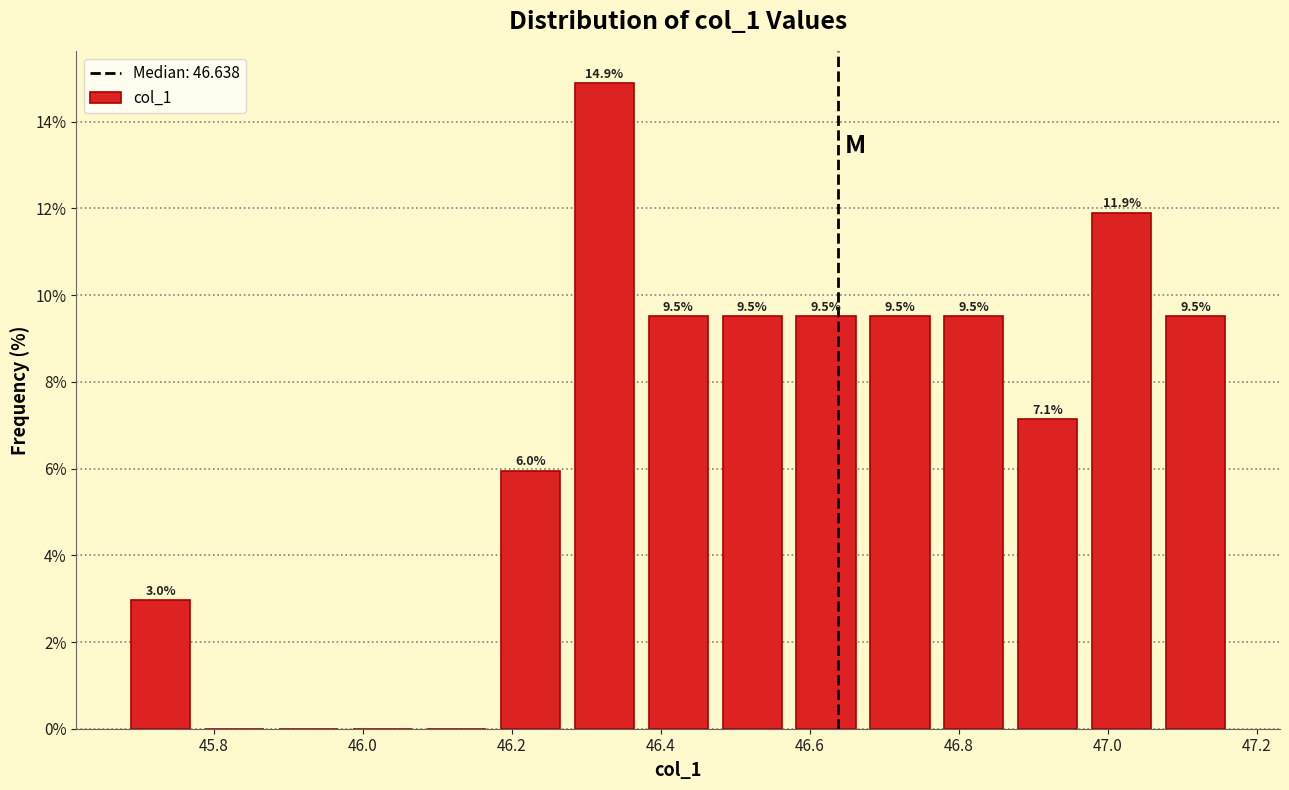

Which range on the x-axis has the tallest bar?

46.28 to 46.38